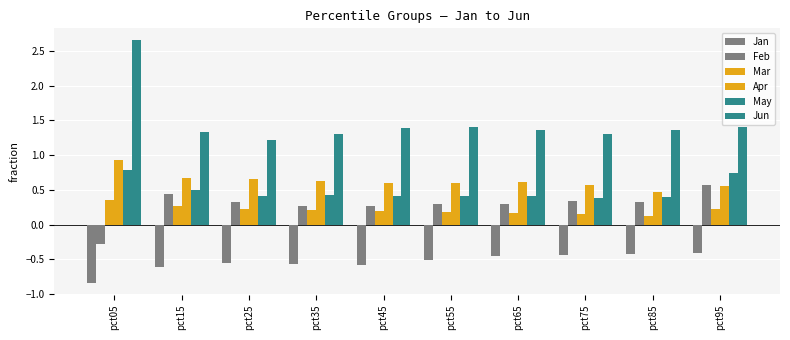

Are the bars horizontal?

No